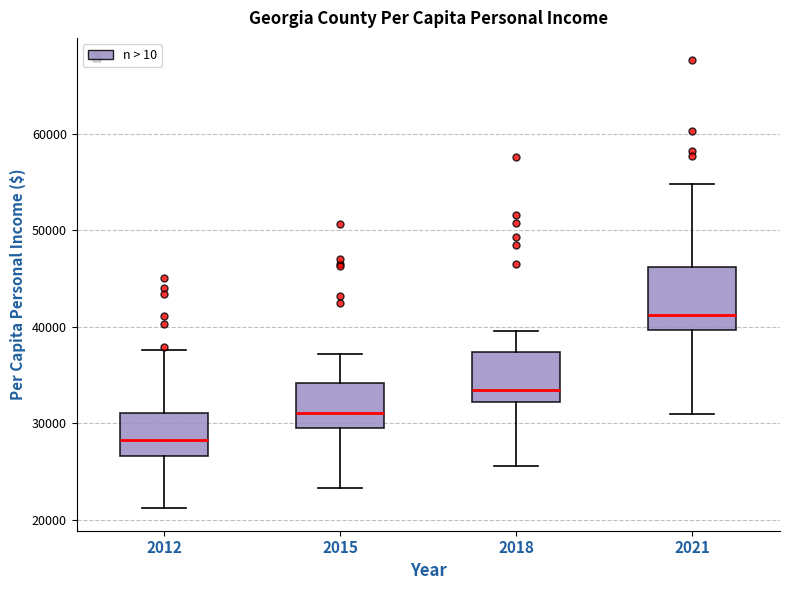

Which box has the lowest median line?

2012